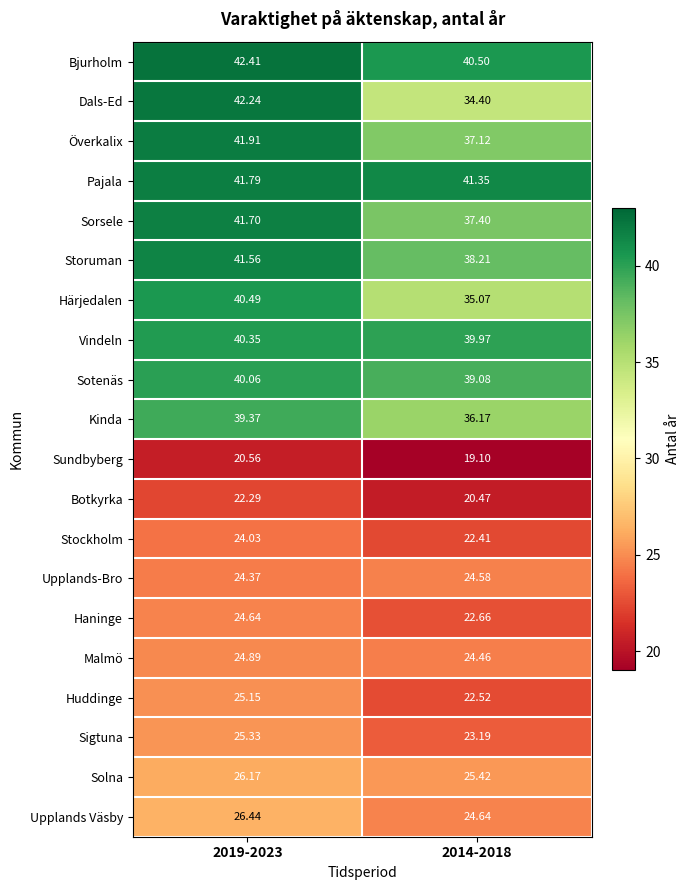

Rank the series at 2014-2018 from lowest to highest value.

Sundbyberg, Botkyrka, Stockholm, Huddinge, Haninge, Sigtuna, Malmö, Upplands-Bro, Upplands Väsby, Solna, Dals-Ed, Härjedalen, Kinda, Överkalix, Sorsele, Storuman, Sotenäs, Vindeln, Bjurholm, Pajala